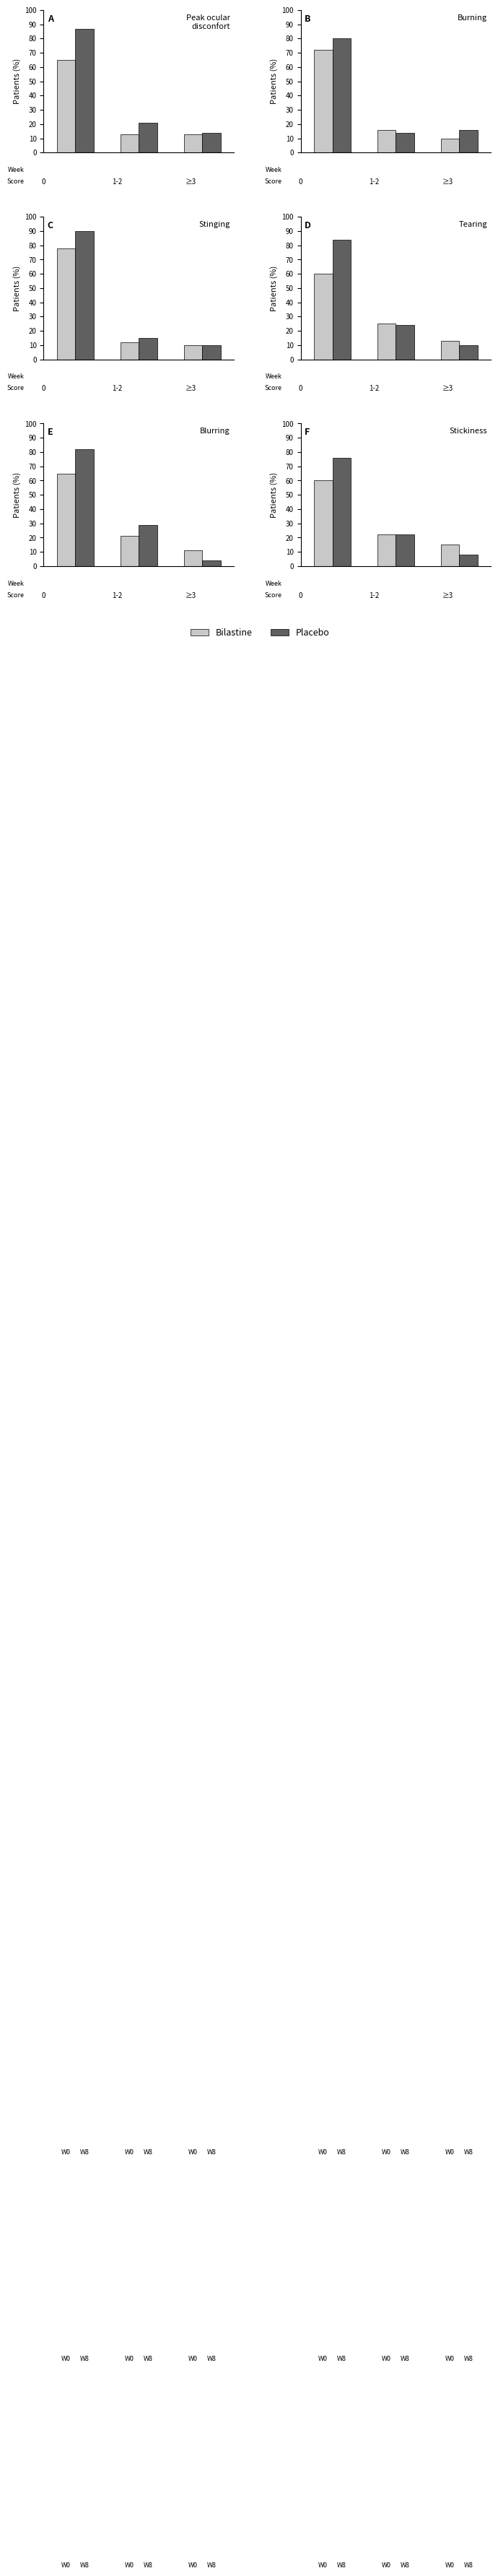

Is it true that Bilastine equals 22 at 0?

False